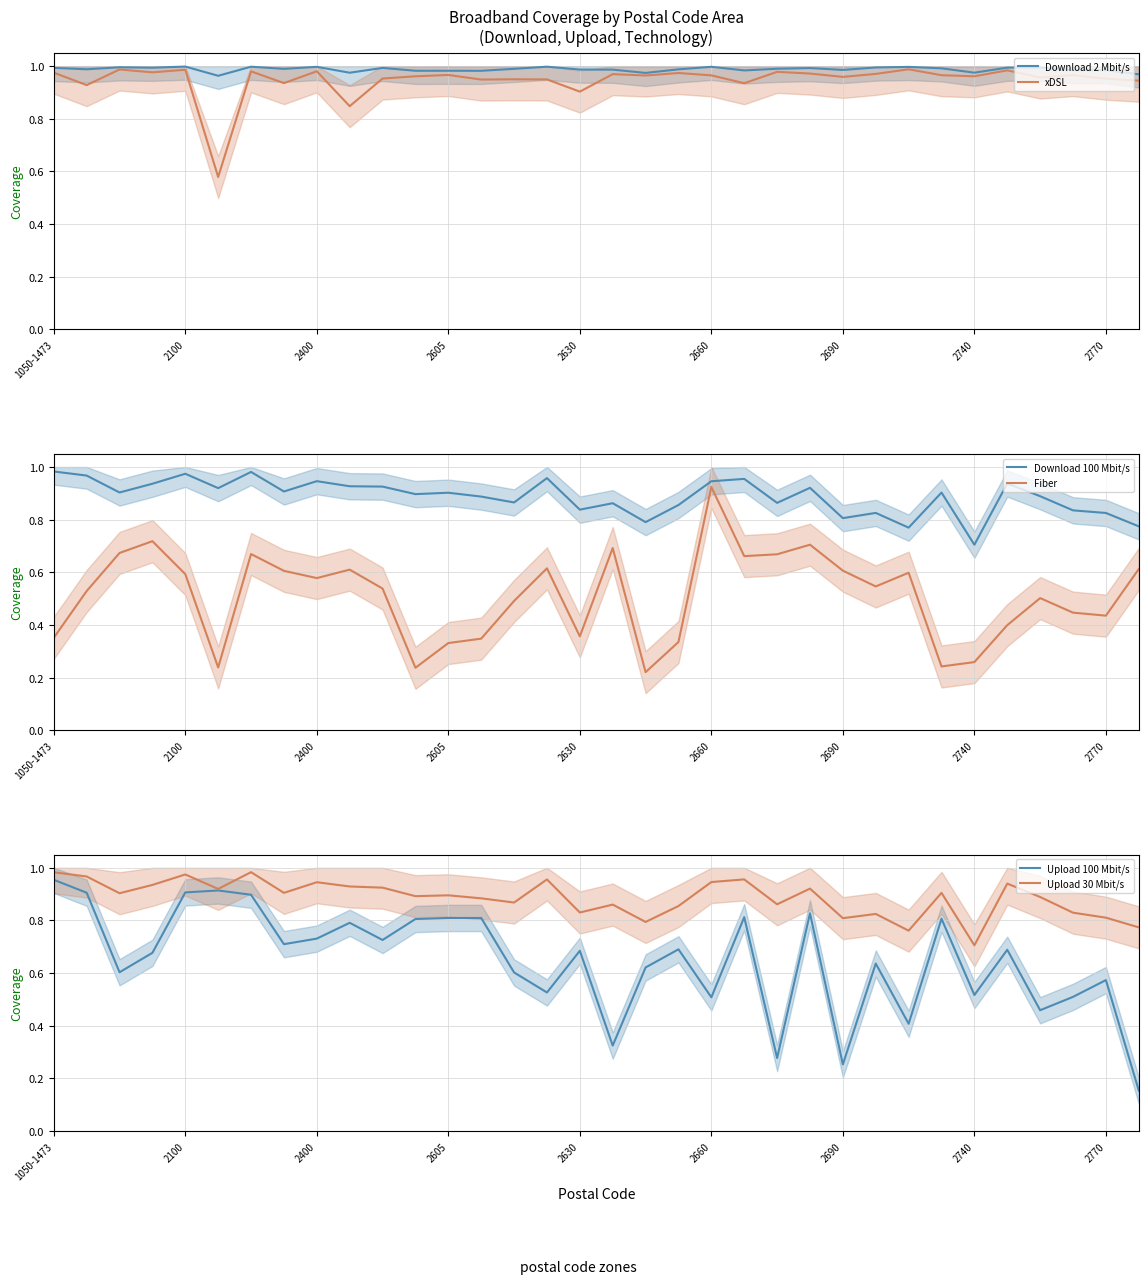

True or false: Download 100 Mbit/s and Fiber intersect in this chart.

False